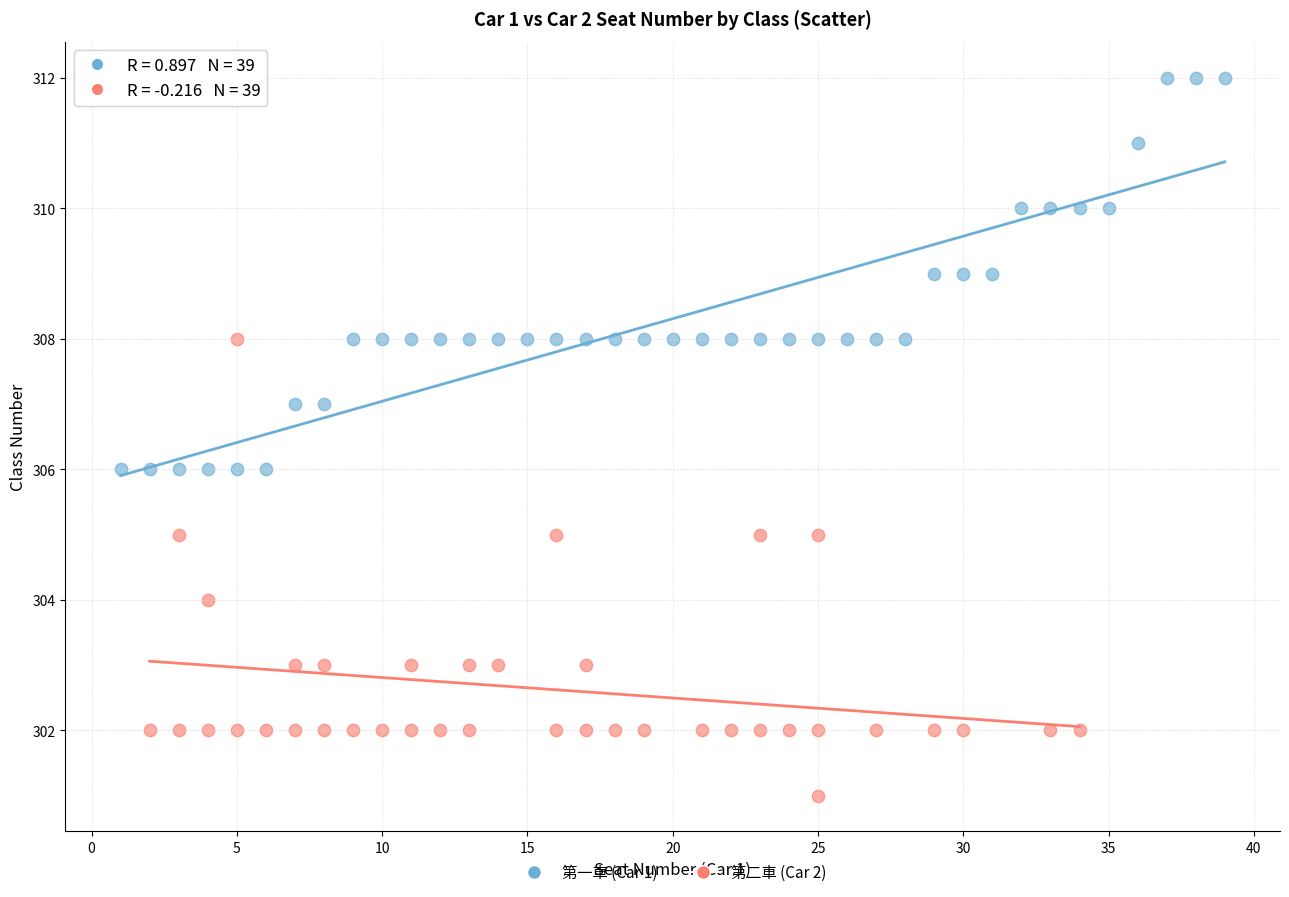

Which series contains the lowest Y value?

第二車 (Car 2)